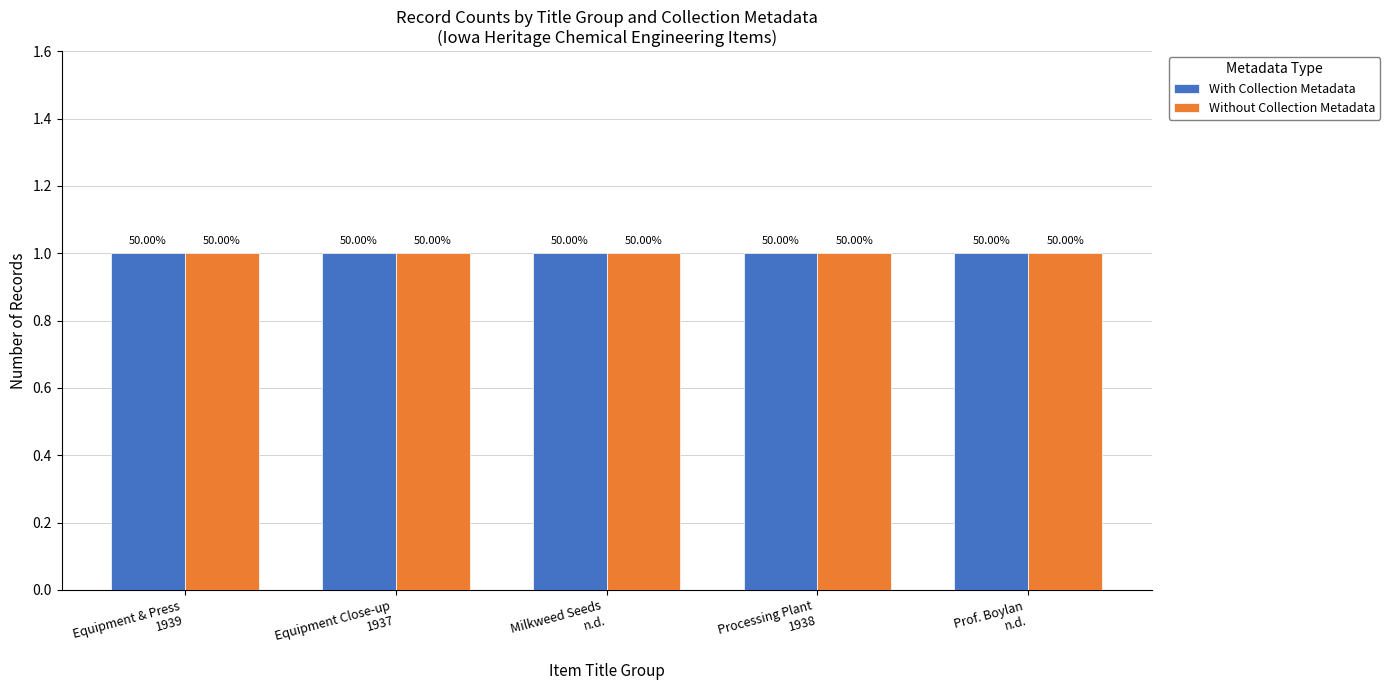

What is the sum of all public values?

5